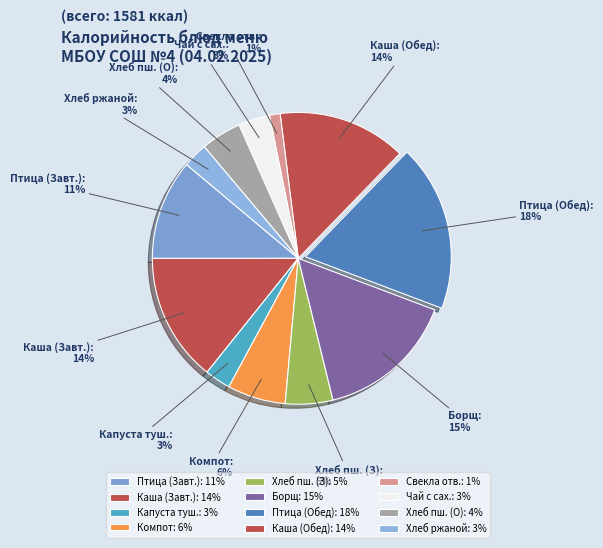

The Хлеб пш. (О) slice represents 4% of the pie. True or false?

True